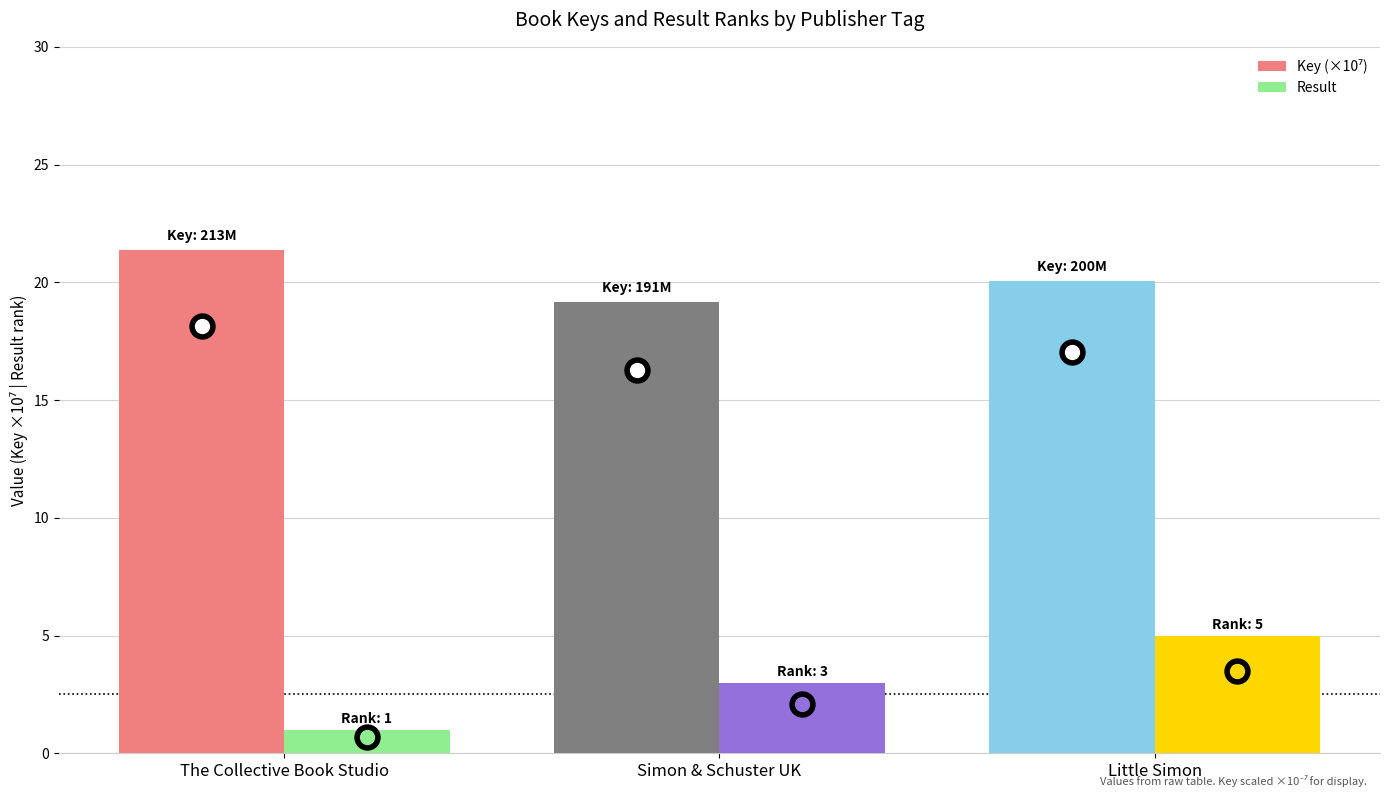

What is the total value across all series at Simon & Schuster UK?

22.1